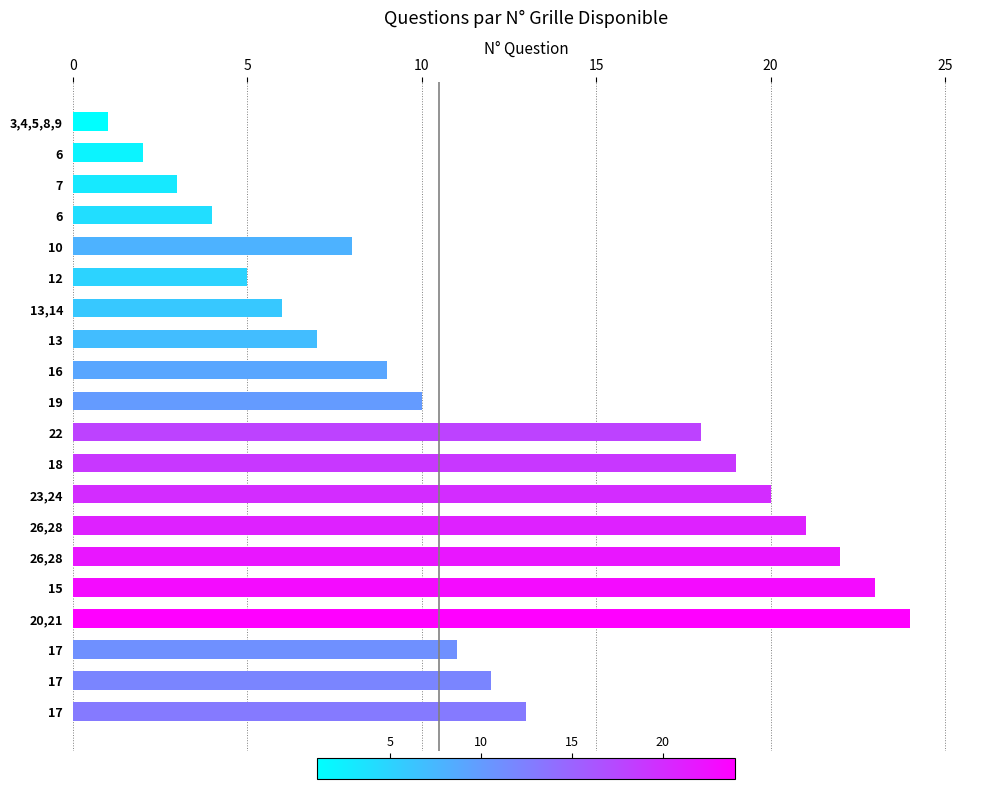

What is the maximum value shown in the chart?

24